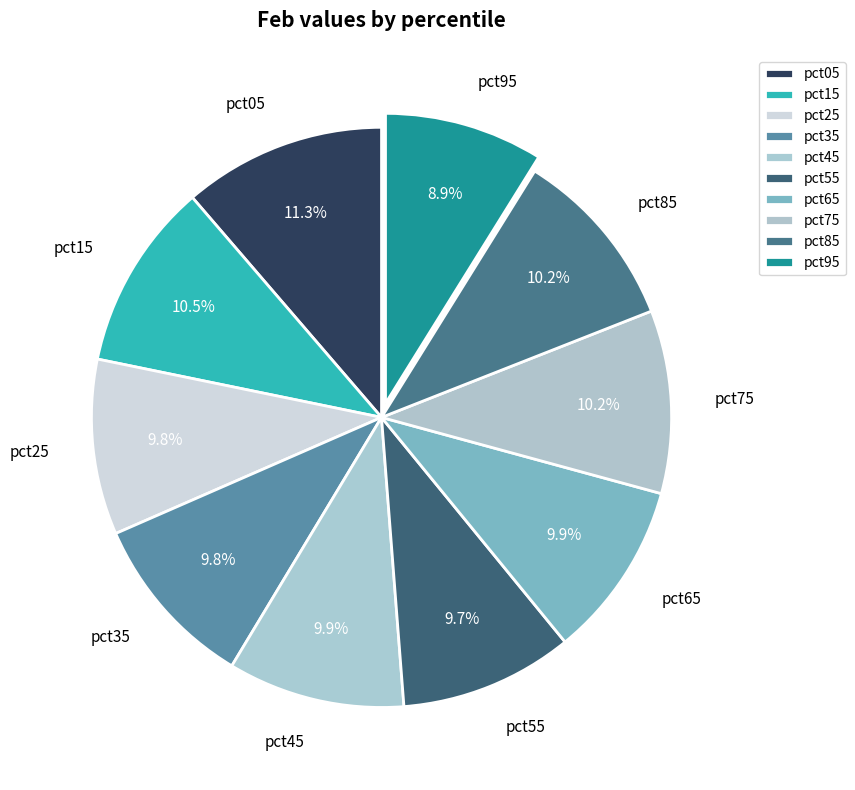

True or false: pct25 accounts for 25% of the total.

False